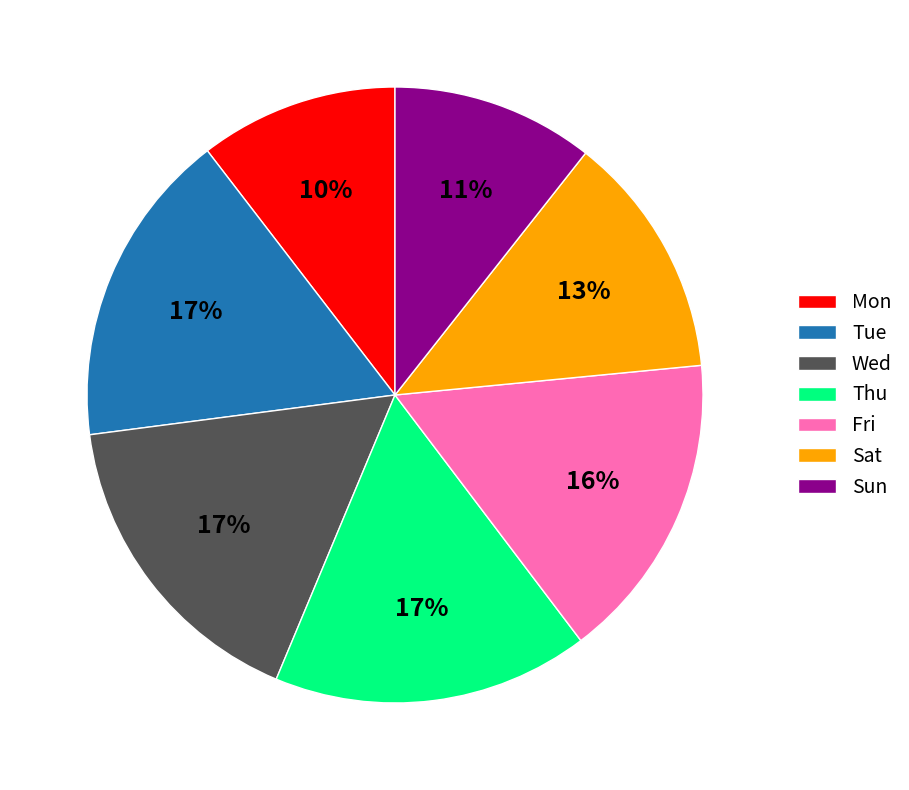

To the nearest percent, what portion does Wed represent?

17%